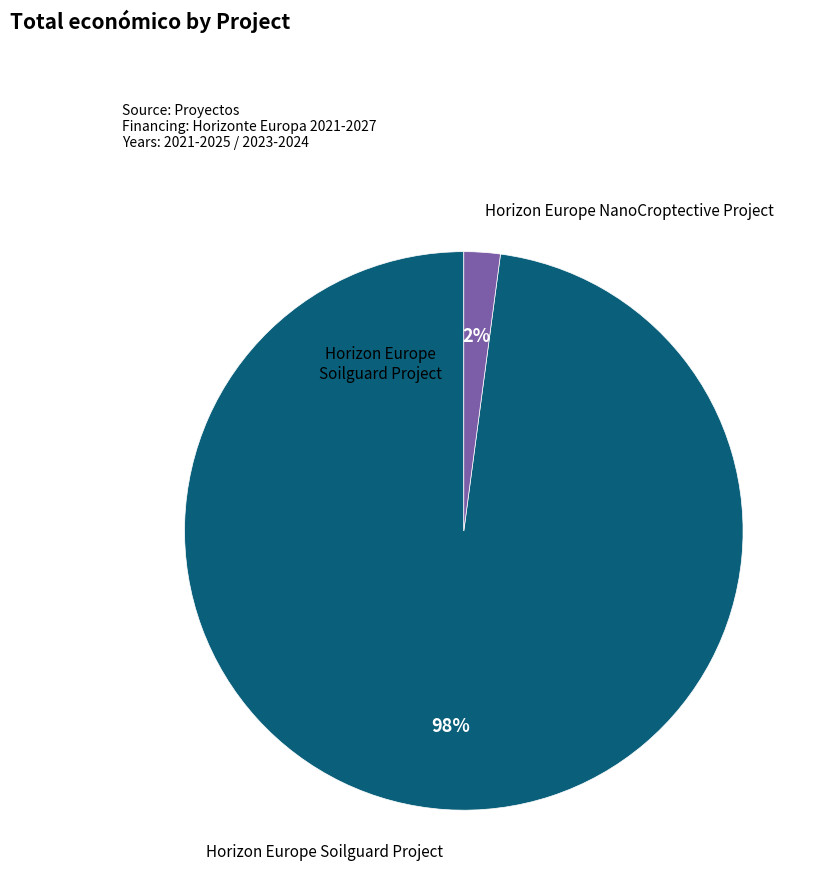

To the nearest percent, what is the difference between the largest and smallest slice percentages?

96%